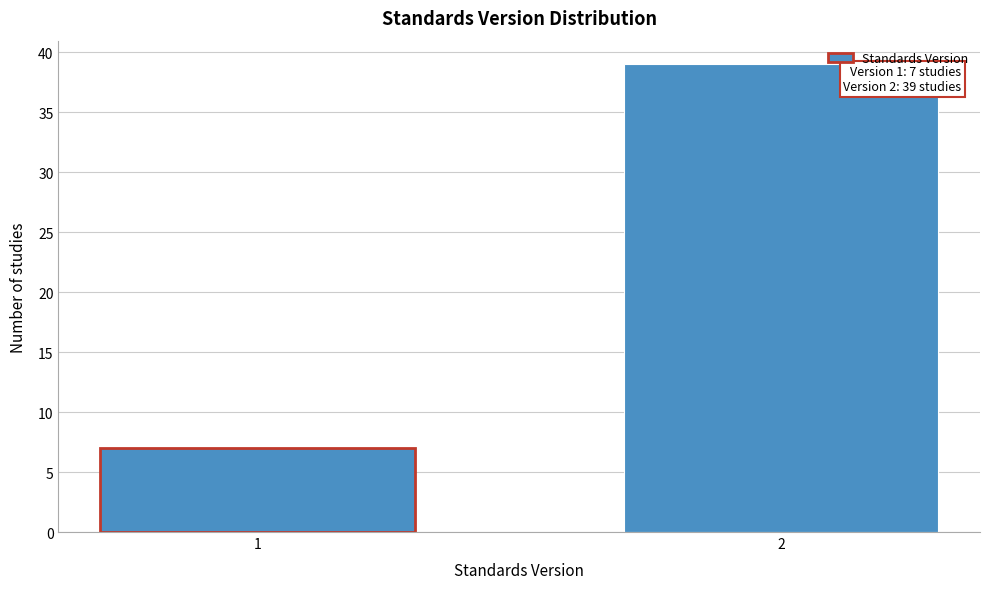

Reading left to right, what are all the values shown in this chart?

7	39